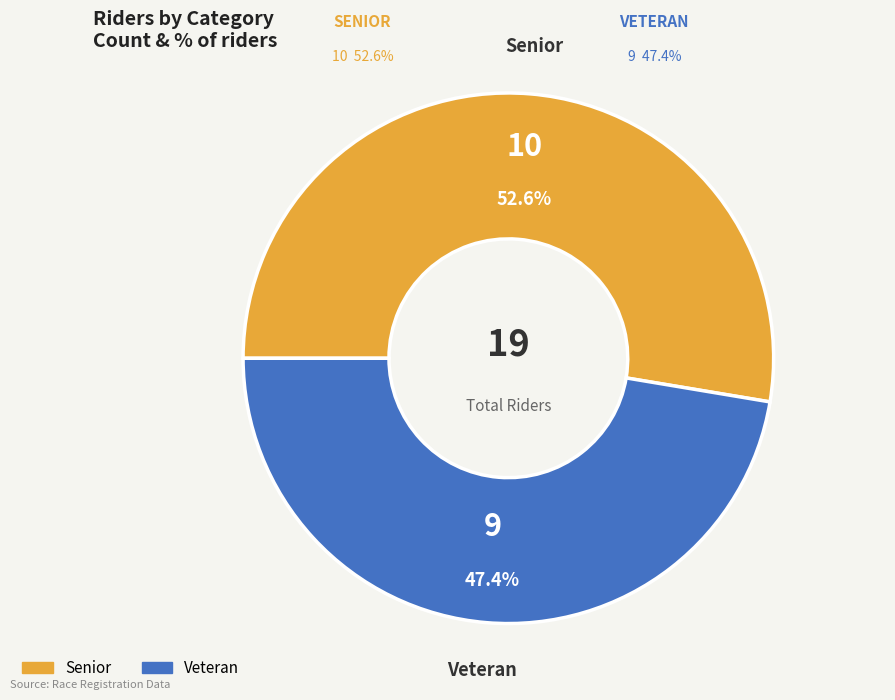

Is there a majority slice in this chart?

Yes